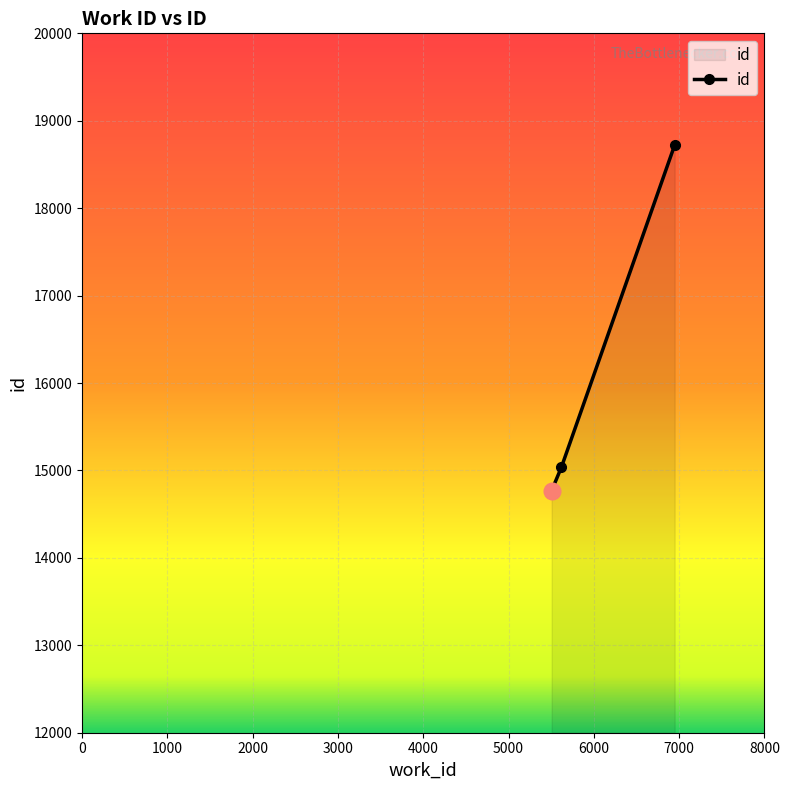

What is the value of the 3rd point from the left?

18722